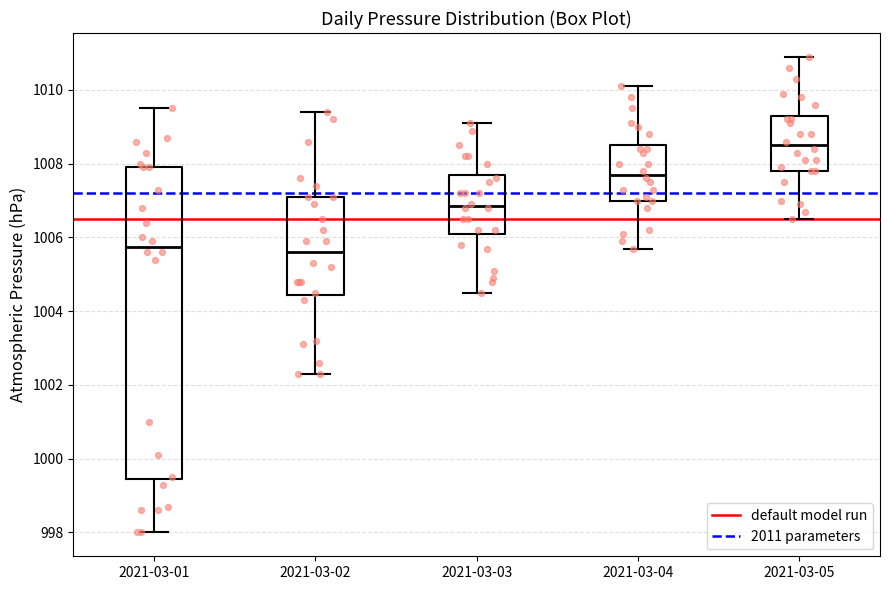

Reading left to right, transcribe this box plot: for each box, give where its median line is, the range the box spans, and where its two whiskers end, as read against the y-axis. The values are not printed on the chart, so give them approximately, as read against the axis.

2021-03-01: median 1005.8, box 999.4 to 1008.0, whiskers 998.0 to 1009.6
2021-03-02: median 1005.6, box 1004.4 to 1007.2, whiskers 1002.4 to 1009.4
2021-03-03: median 1006.8, box 1006.2 to 1007.8, whiskers 1004.6 to 1009.2
2021-03-04: median 1007.8, box 1007.0 to 1008.6, whiskers 1005.8 to 1010.2
2021-03-05: median 1008.6, box 1007.8 to 1009.4, whiskers 1006.6 to 1011.0